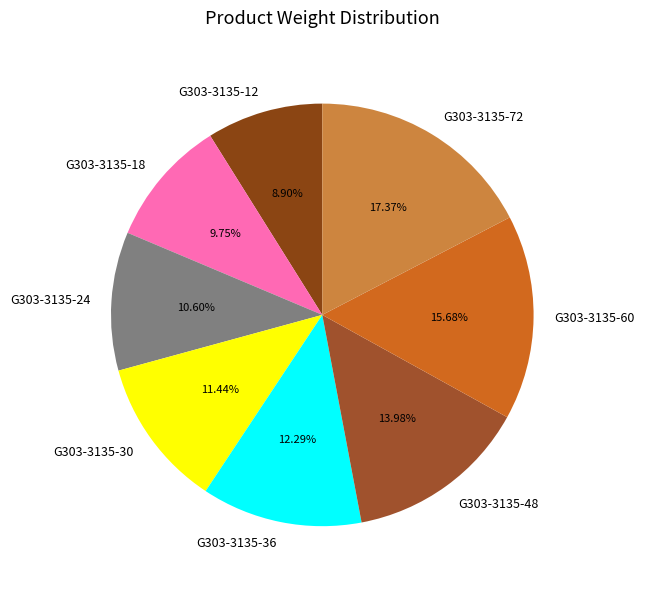

To the nearest percent, what is the difference between the G303-3135-60 and G303-3135-72 slice percentages?

2%